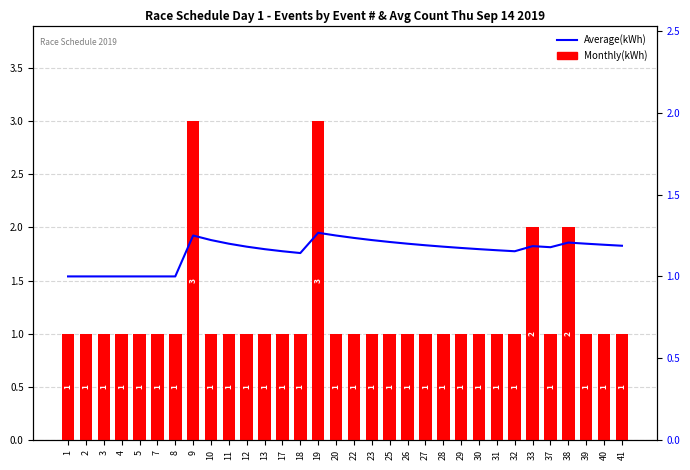

How many data points in Average(kWh) are above 1?

25